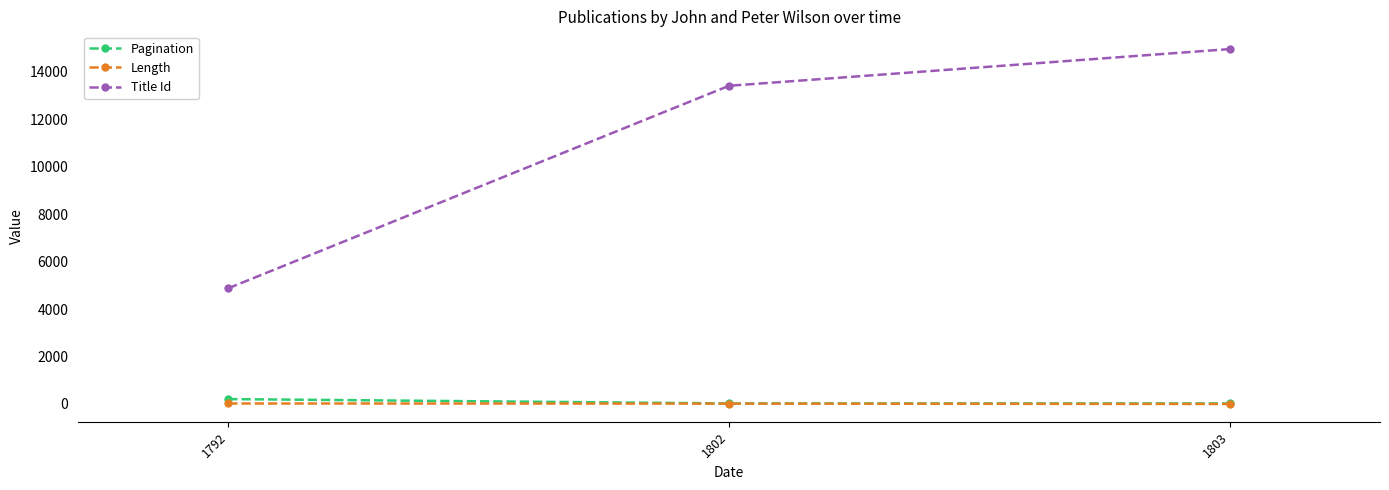

Which series changed the most between 1792 and 1802?

Title Id